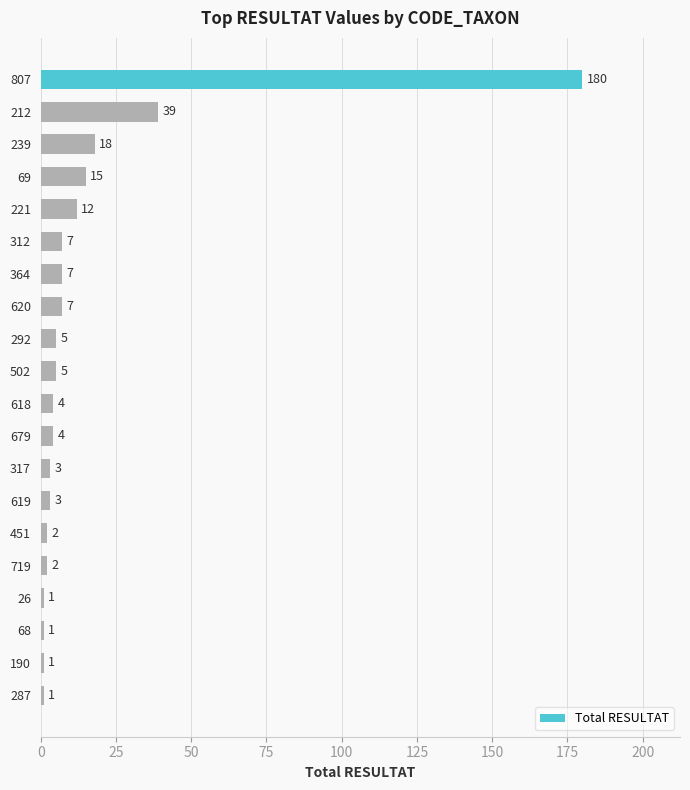

What is the sum of the values at 212 and 317?

42